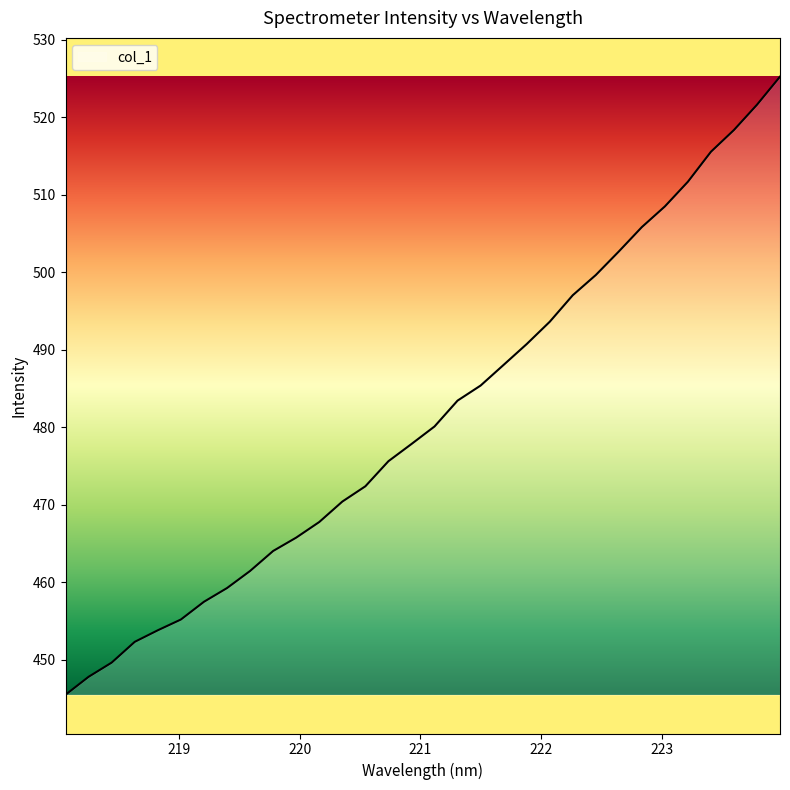

What is the minimum value shown in the chart?

445.5